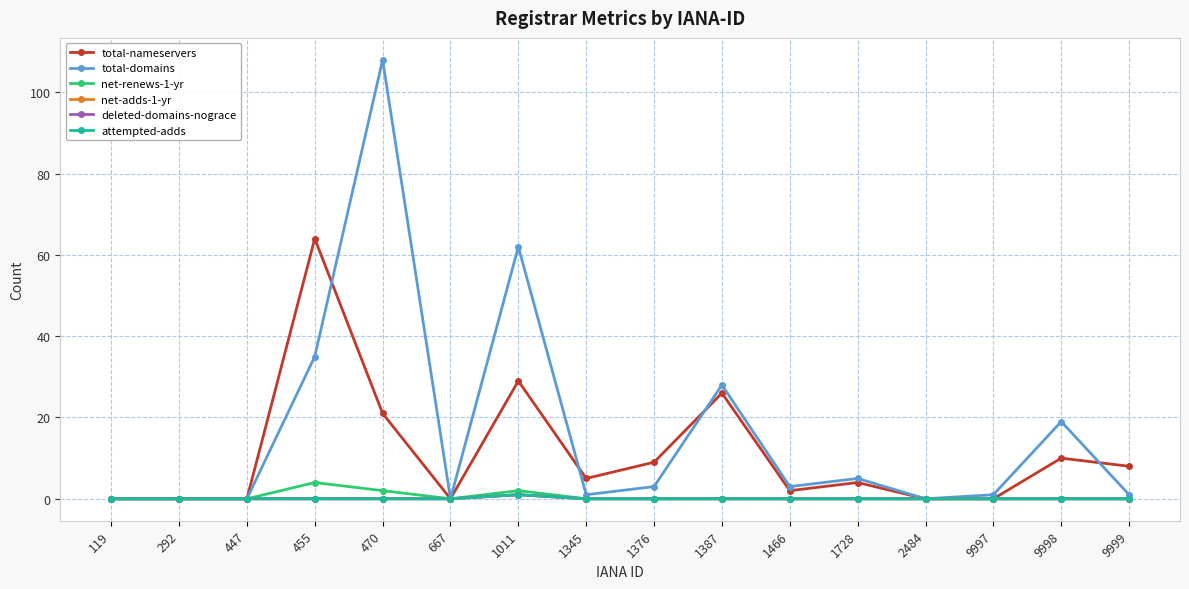

What is the sum of all net-adds-1-yr values?

1